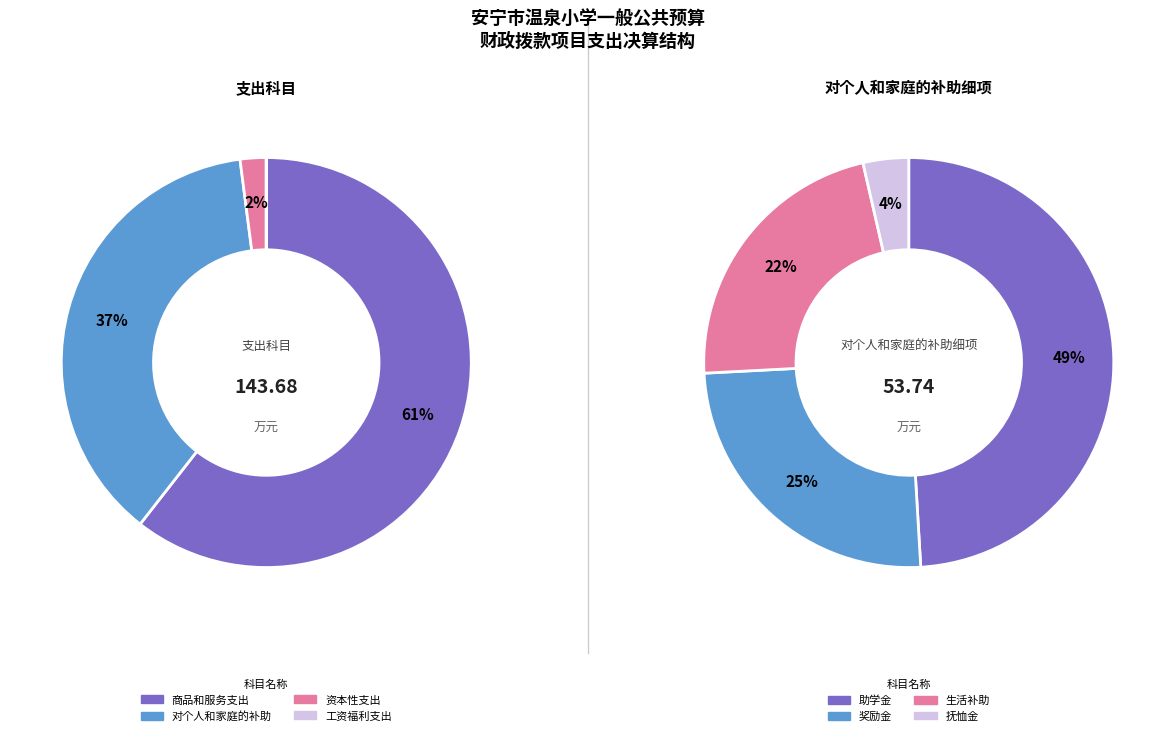

Do 对个人和家庭的补助 and 商品和服务支出 together represent more than half of the pie?

Yes